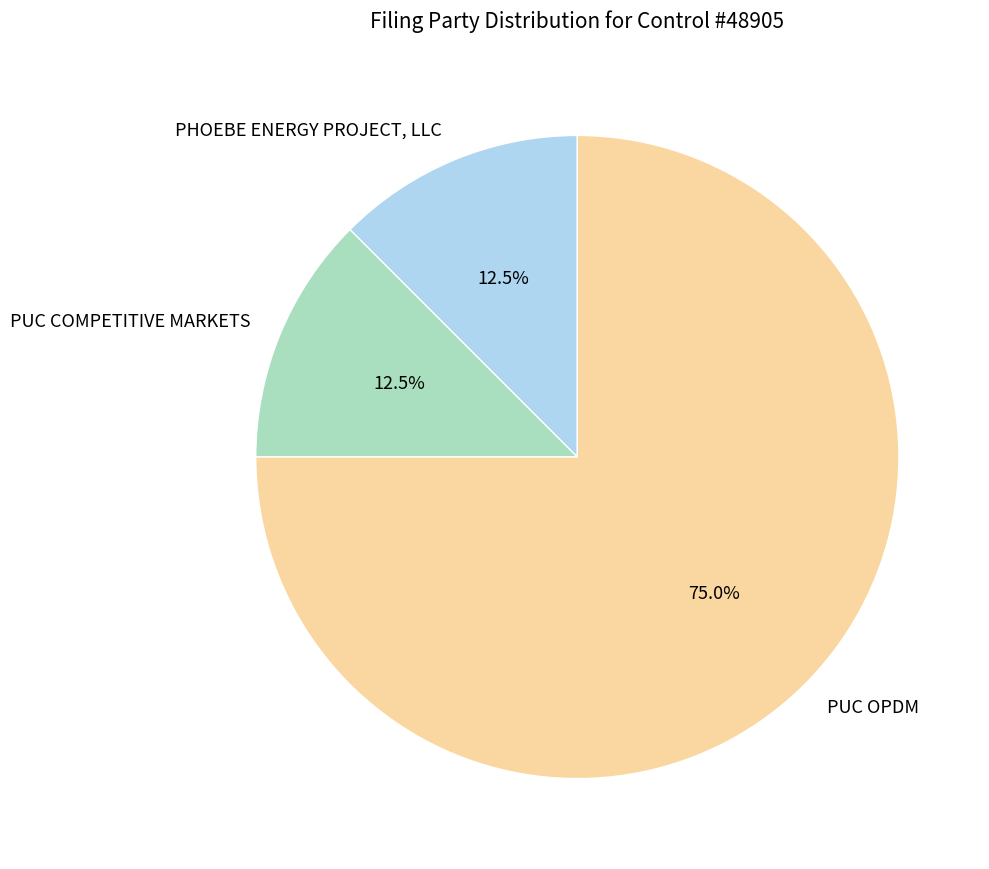

Is PUC OPDM the majority of the pie?

Yes